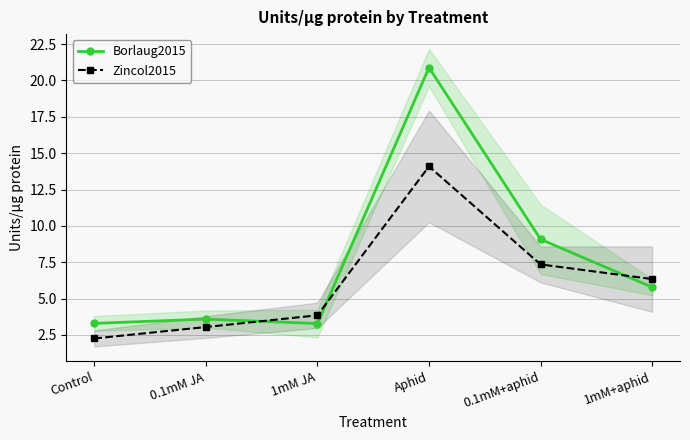

At 0.1mM+aphid, list the series in order from smallest to largest.

Zincol2015, Borlaug2015